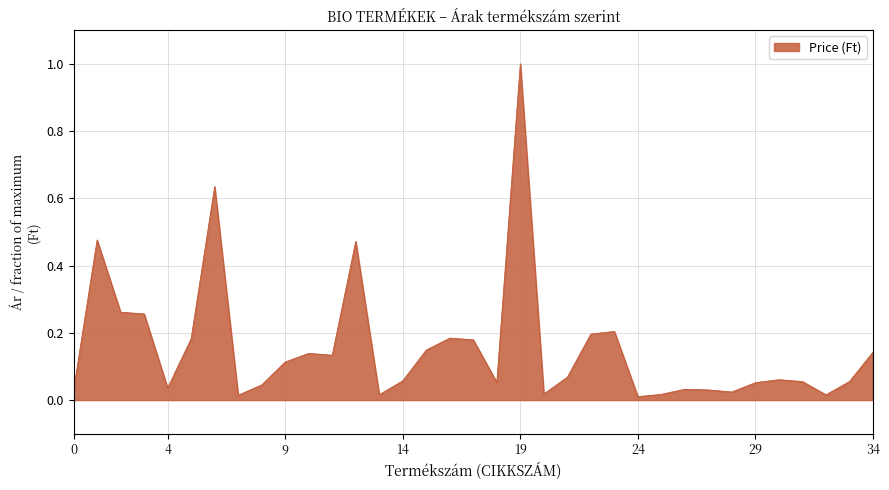

What is the maximum value shown in the chart?

1.0